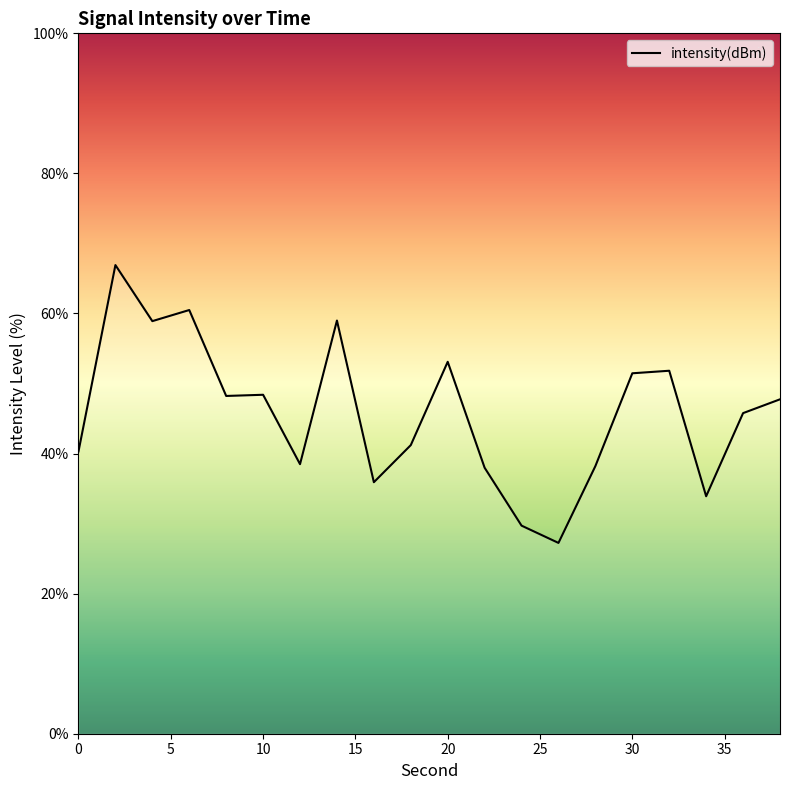

Reading left to right, extract all data points from this chart.

40.3	66.9	58.9	60.5	48.2	48.4	38.5	59.0	35.9	41.2	53.1	38.0	29.7	27.2	38.2	51.5	51.8	33.9	45.8	47.7